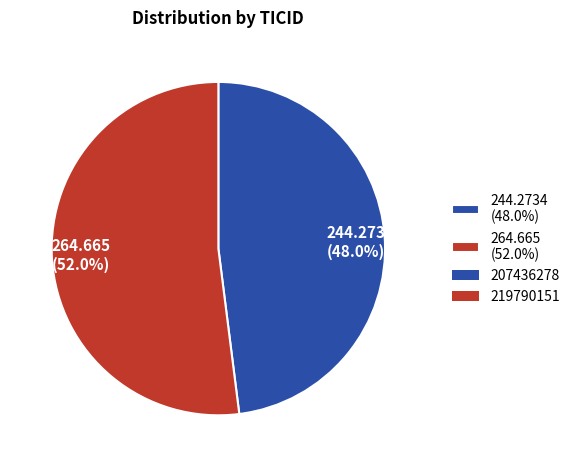

Which slice is the smallest?

244.2734 (48.0%)